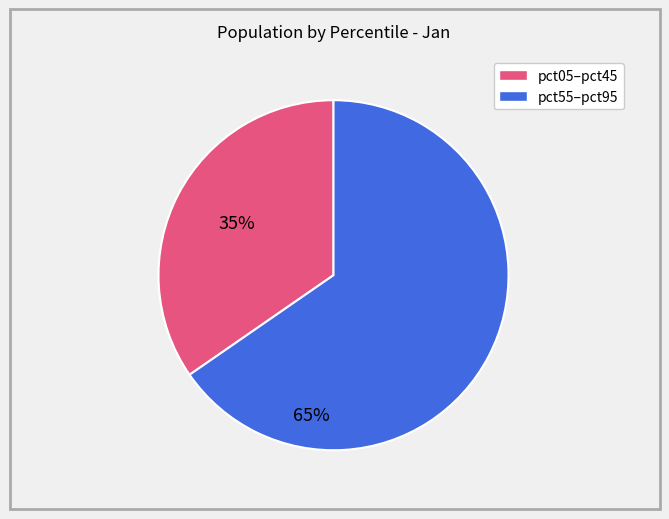

Is there a majority slice in this chart?

Yes